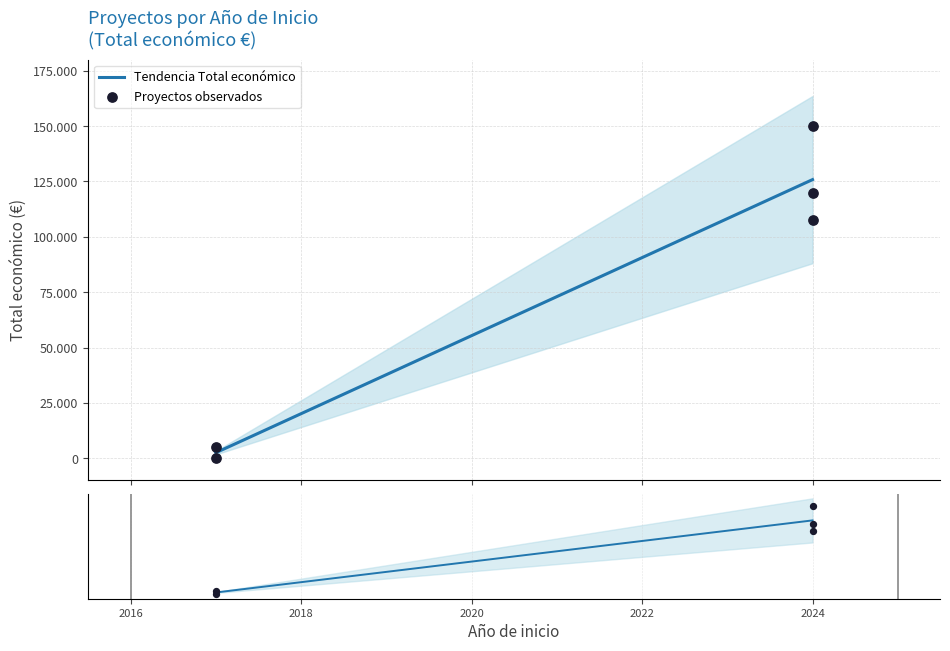

Is the value of Tendencia Total económico at 2016 greater than the value of Proyectos observados at 2022?

No